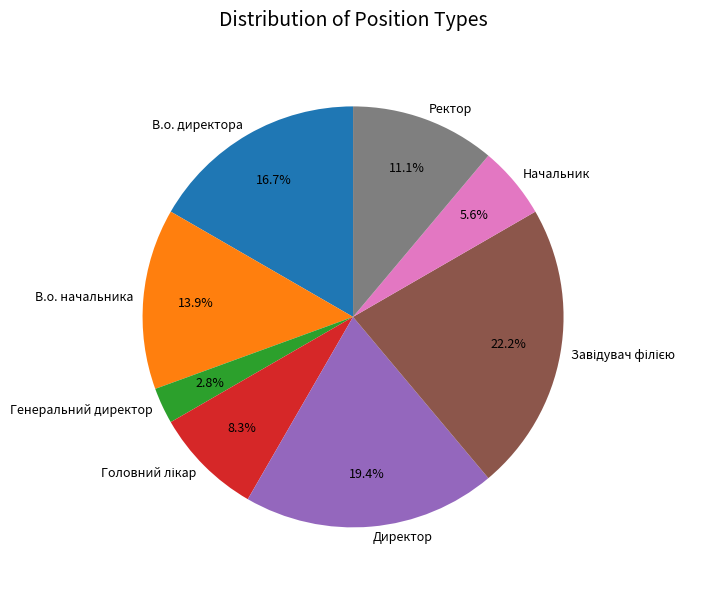

Count the number of slices in the pie.

8